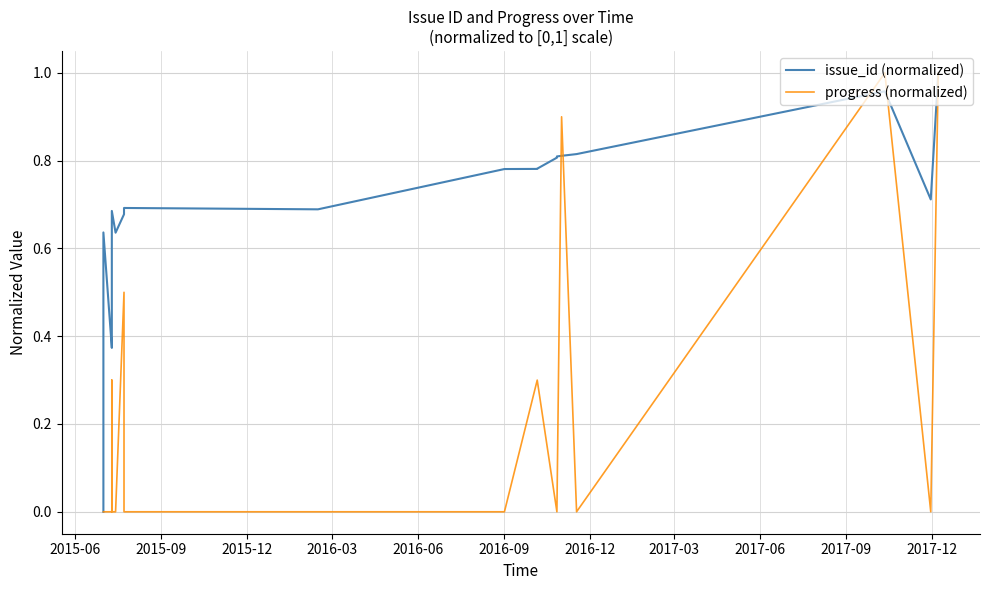

At which label does progress (normalized) reach its minimum?

2015-06